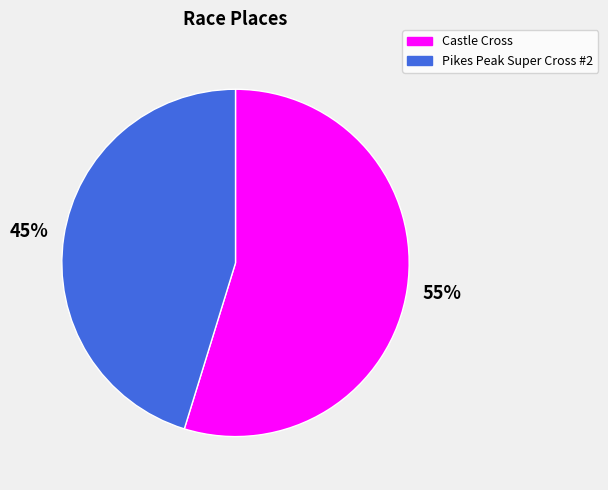

Which category has the smallest portion of the pie?

Pikes Peak Super Cross #2